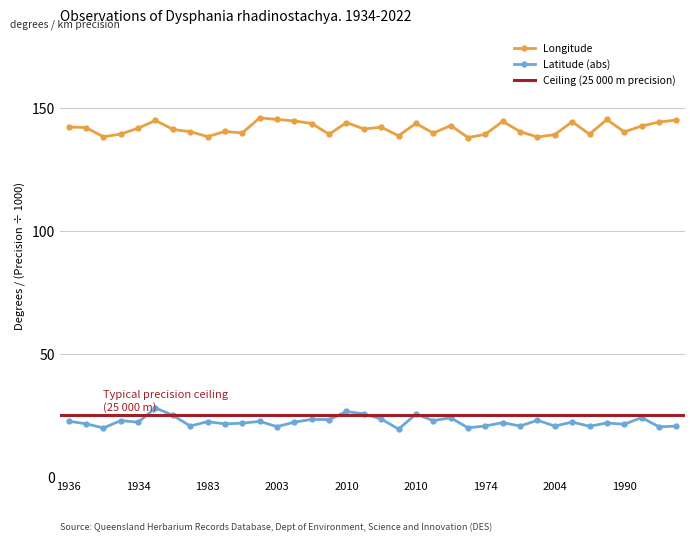

The value of Longitude at 2010 is 240.3. True or false?

False